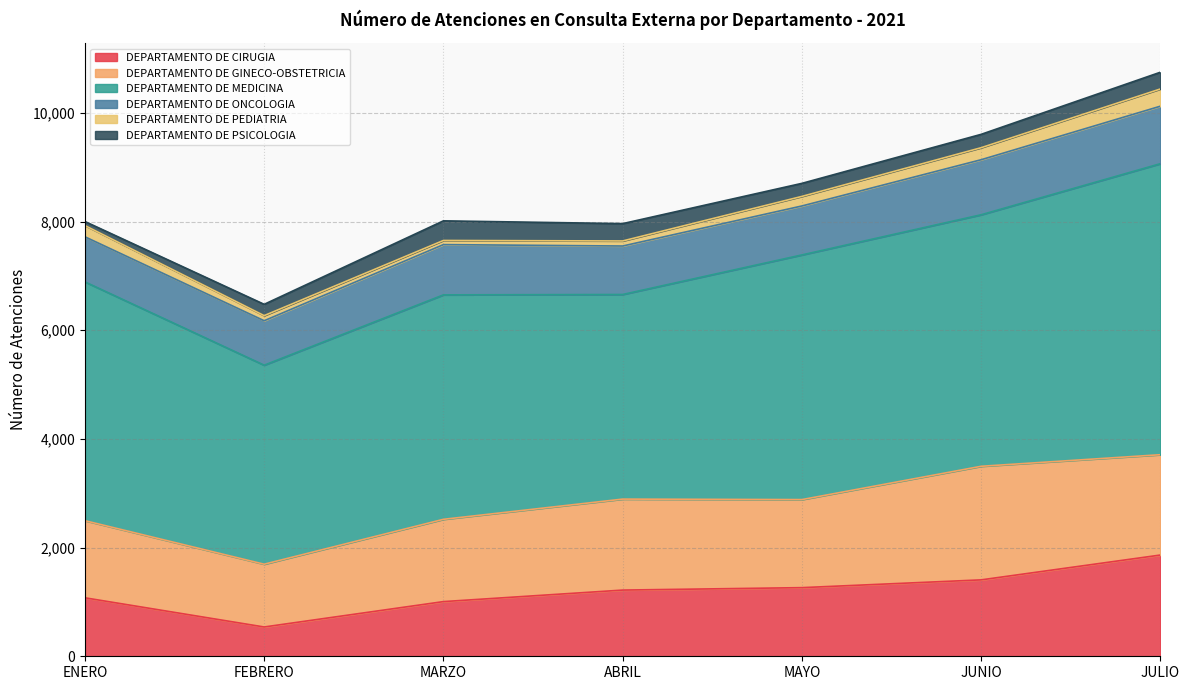

How many distinct data groups are displayed?

6